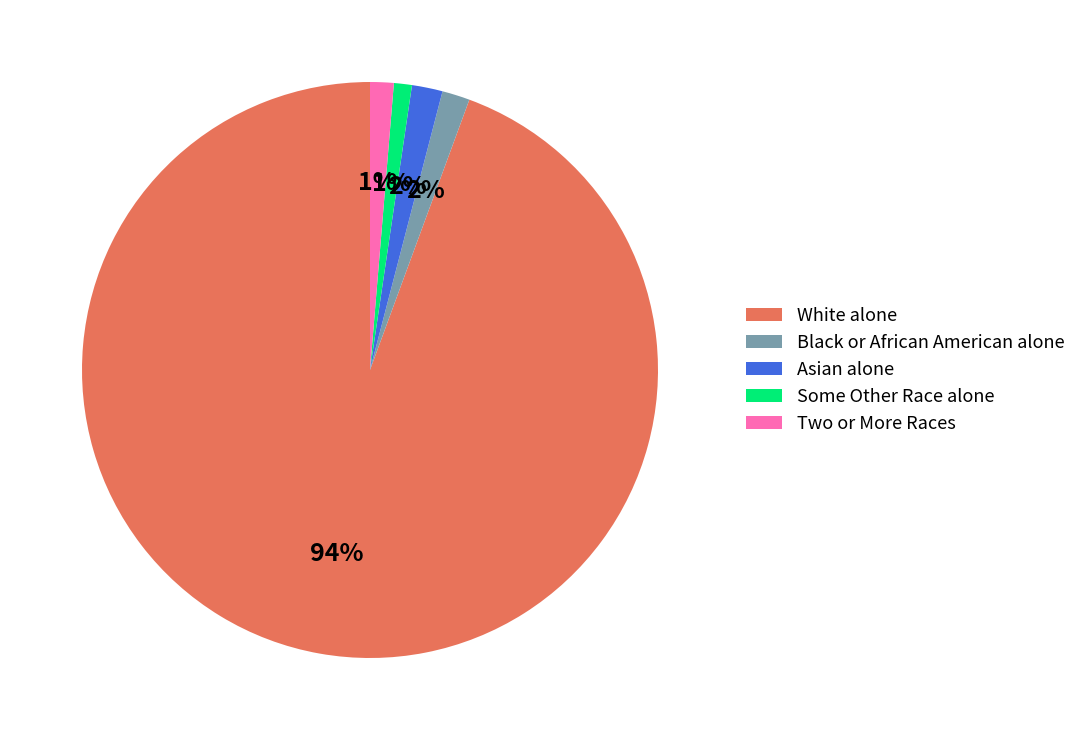

What percentage is the Two or More Races slice, to the nearest percent?

1%